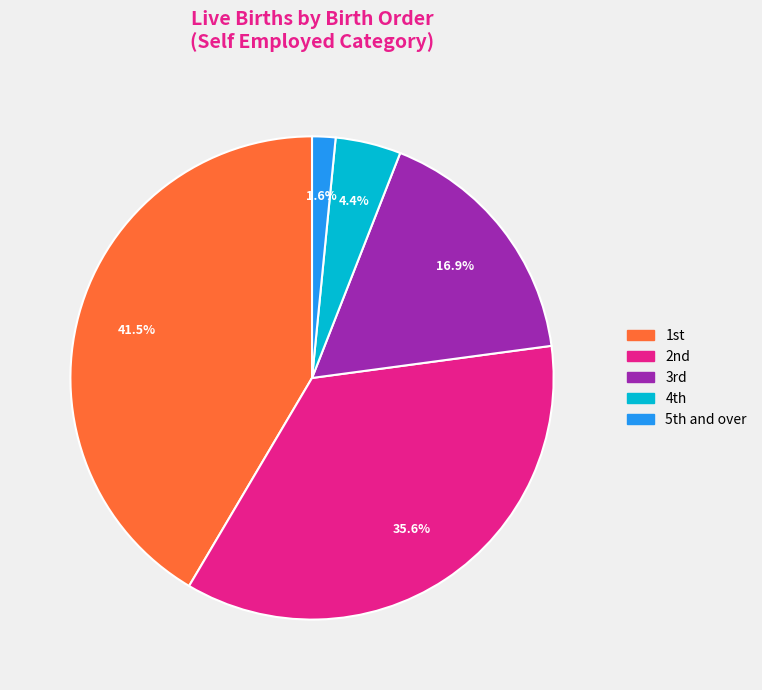

To the nearest percent, what is the average slice percentage?

20%